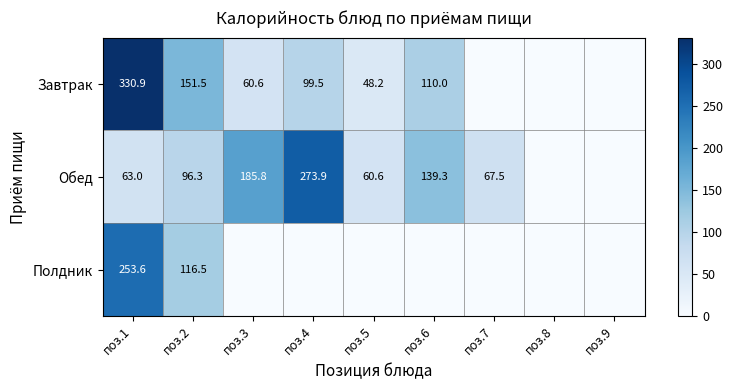

What is the total value across all series at поз.2?

364.3